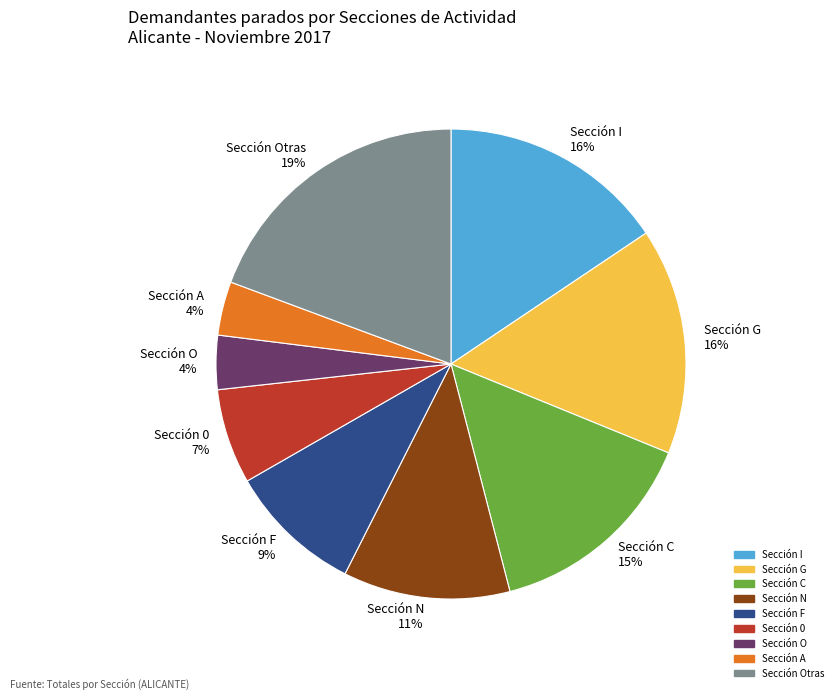

How many slices are in this pie chart?

9